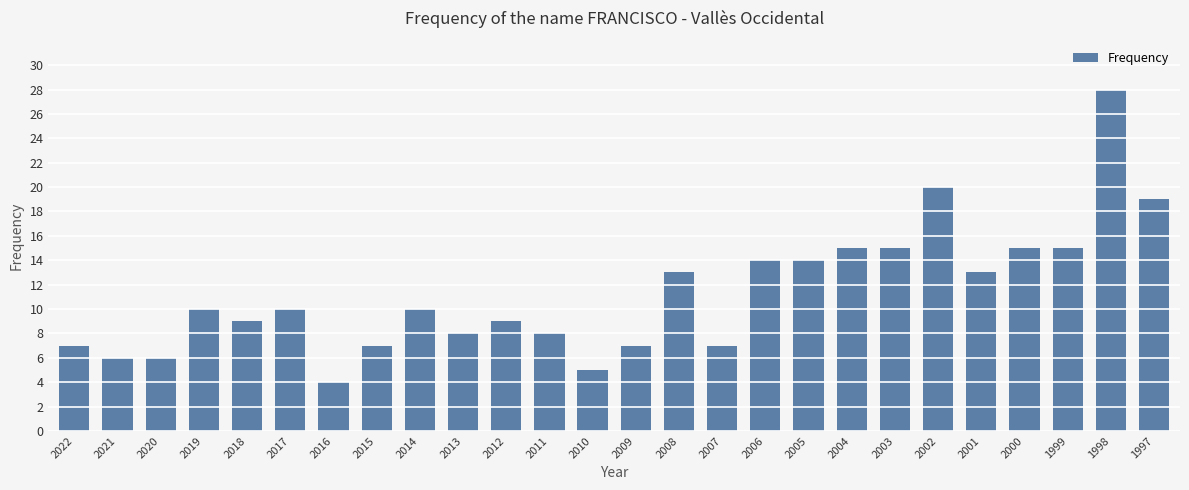

Between 2015 and 1997, which is larger?

1997